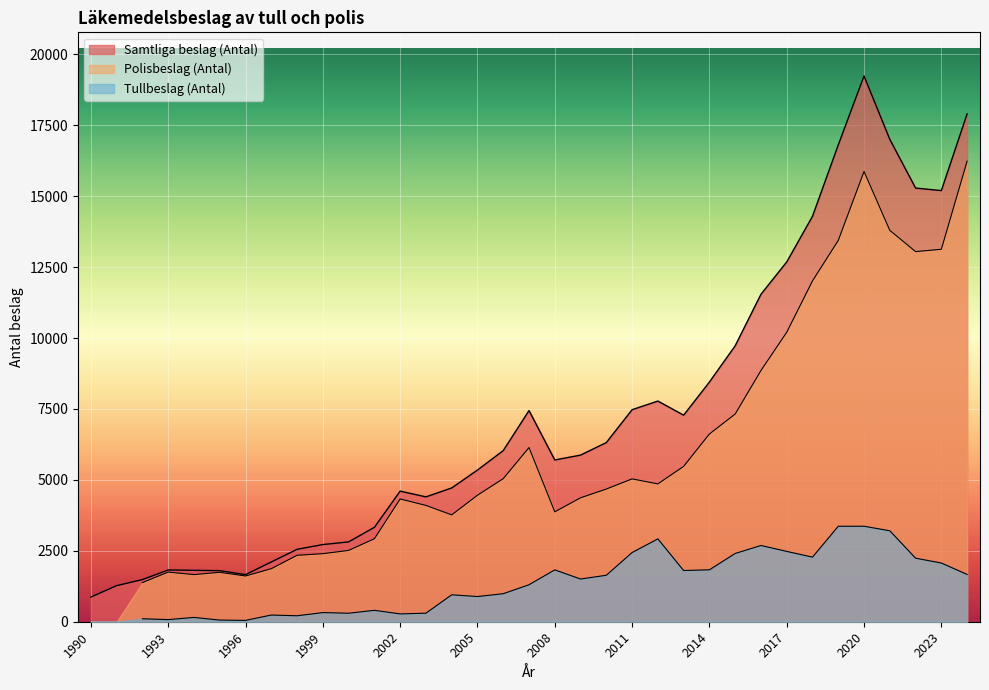

What is the value of the Polisbeslag (Antal) point at the 35th from the left?

16233